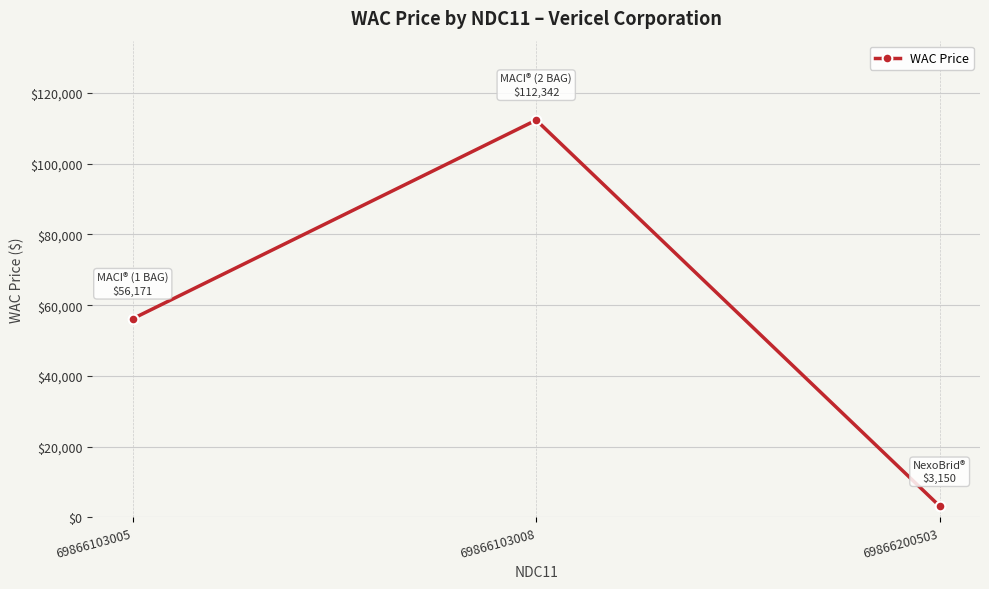

Reading left to right, transcribe all the data shown in this chart.

69866103005=56171	69866103008=112342	69866200503=3150